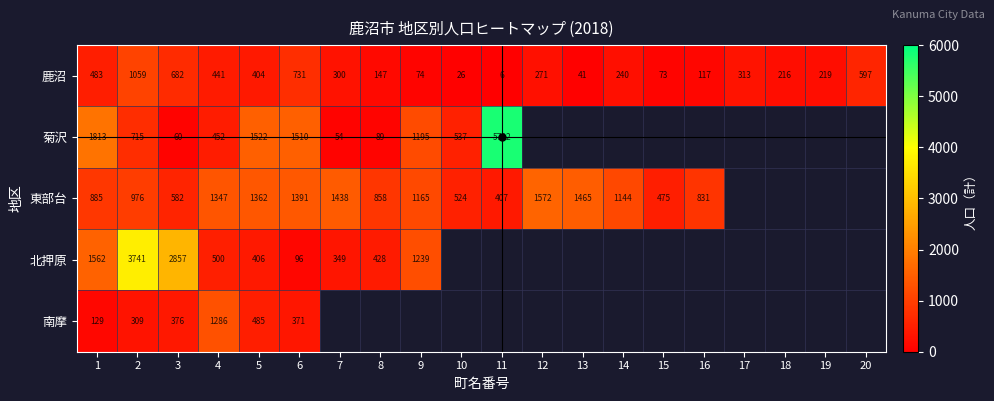

Is the value of 鹿沼 at 3 greater than the value of 東部台 at 12?

No